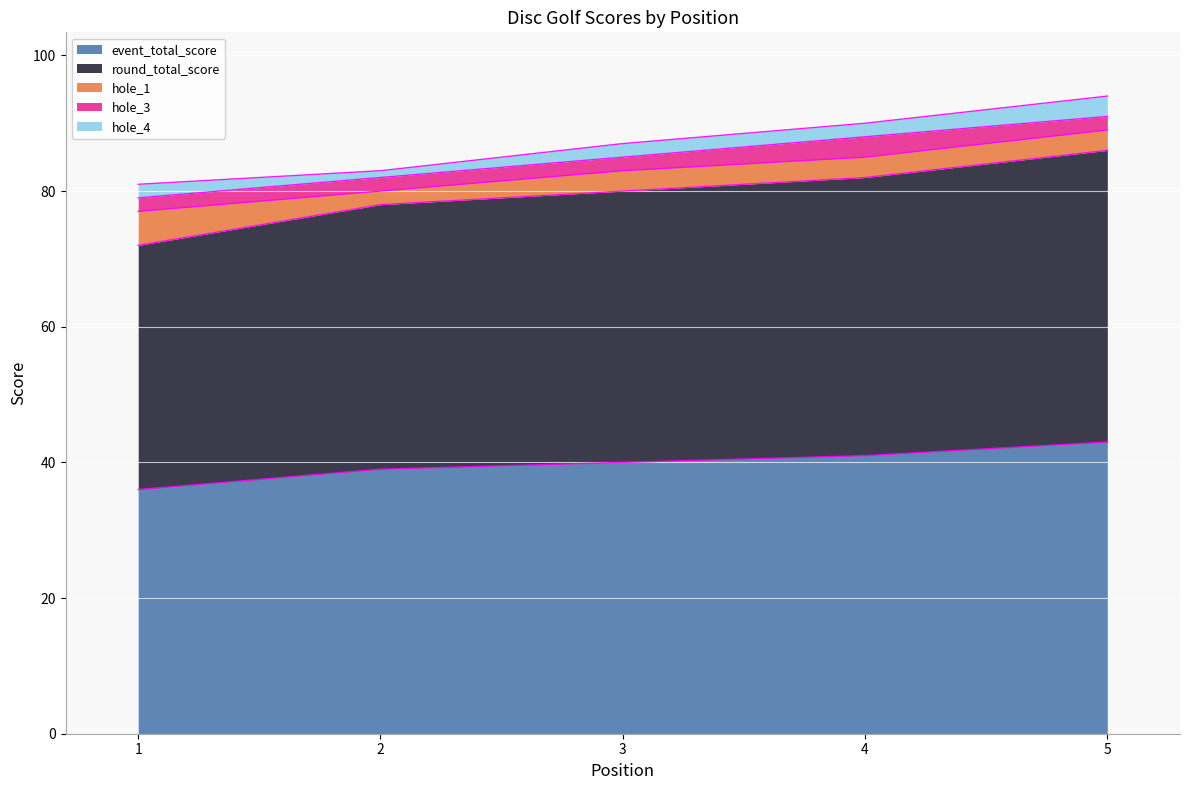

How many distinct data groups are displayed?

5